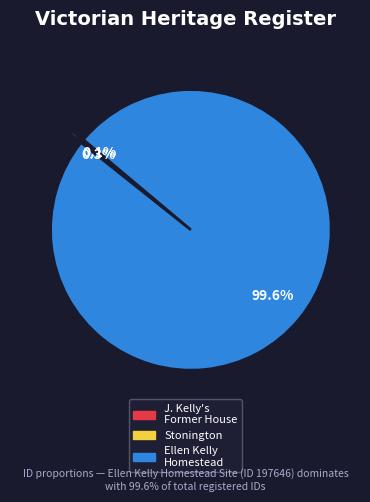

Is there any slice that represents more than half of the pie?

Yes